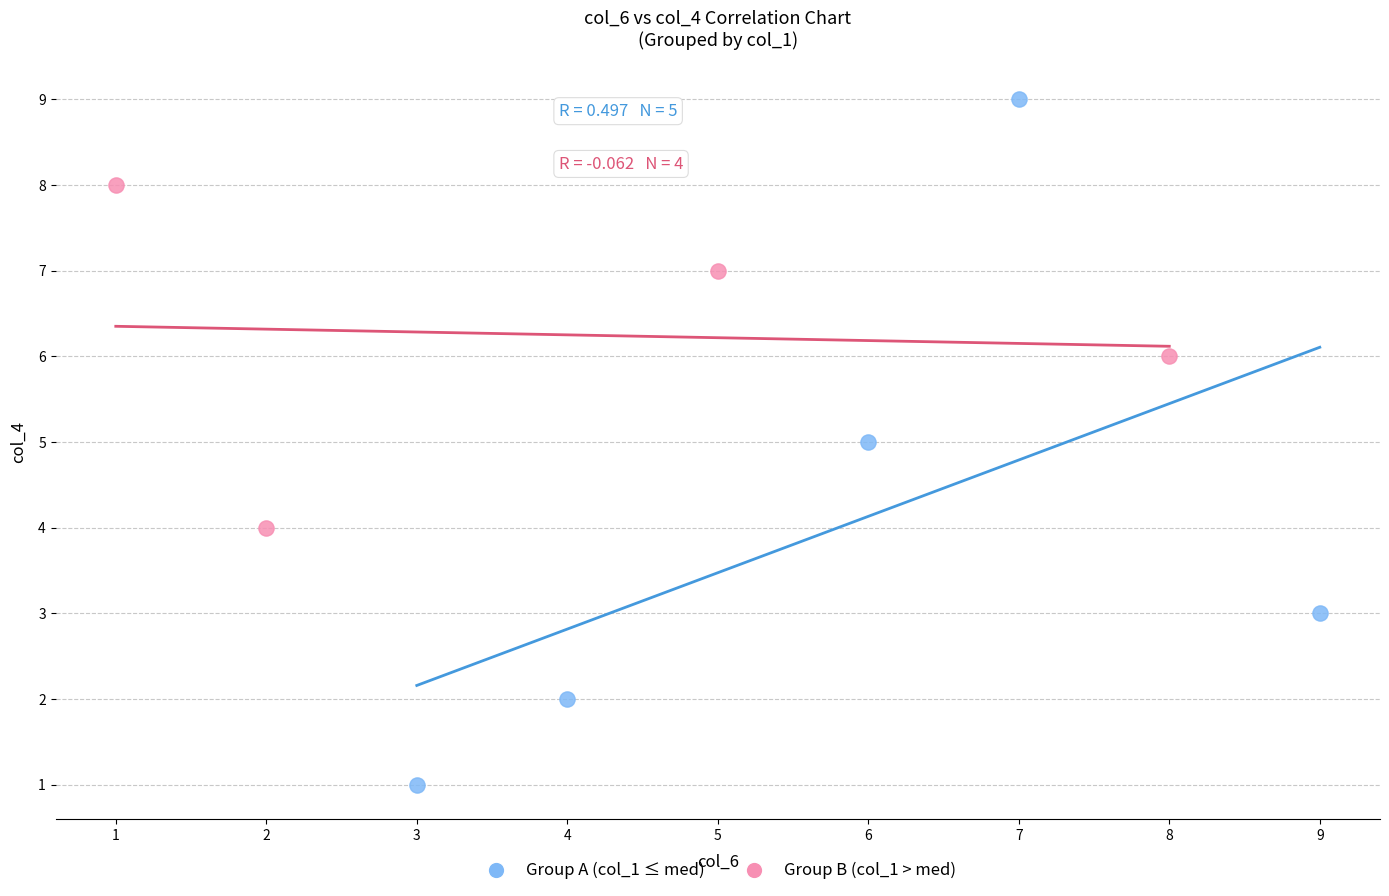

Which series contains the lowest Y value?

Group A (col_1 ≤ med)